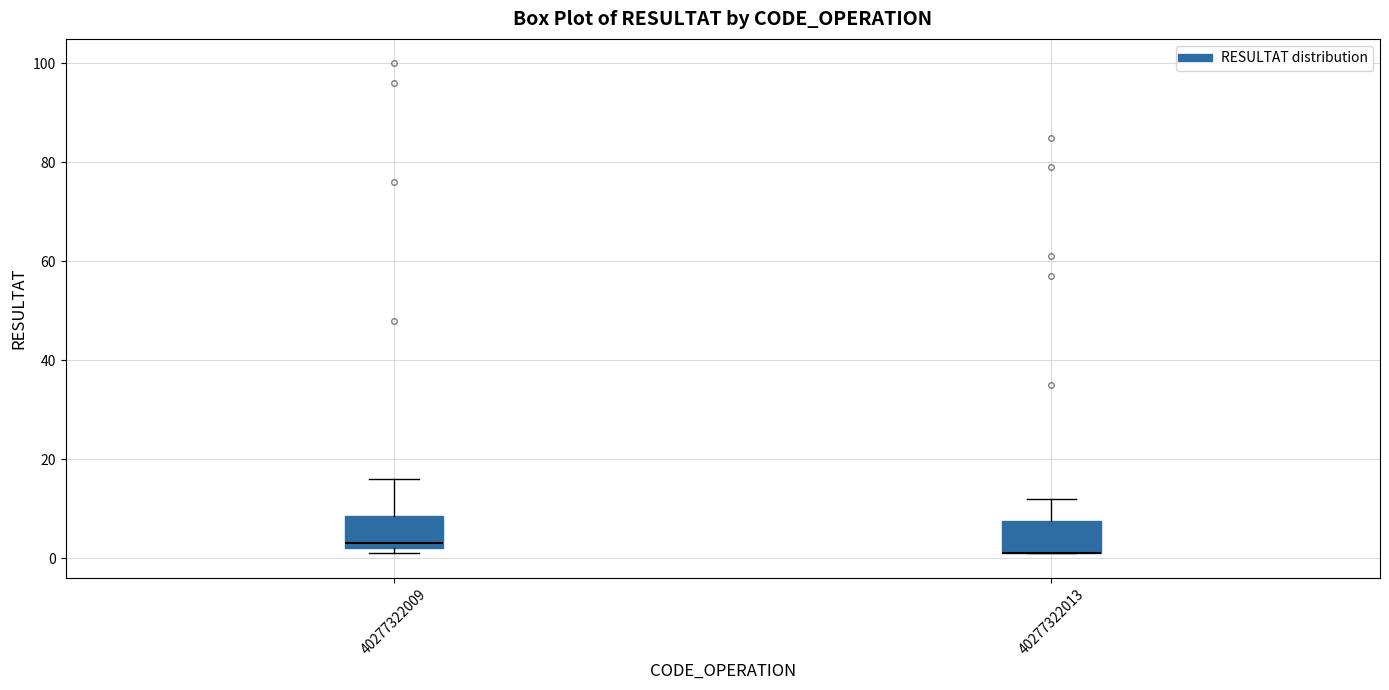

Where is the upper edge of the box at x = 40277322013 on the y-axis? The values are not printed on the chart, so give them approximately, as read against the axis.

8